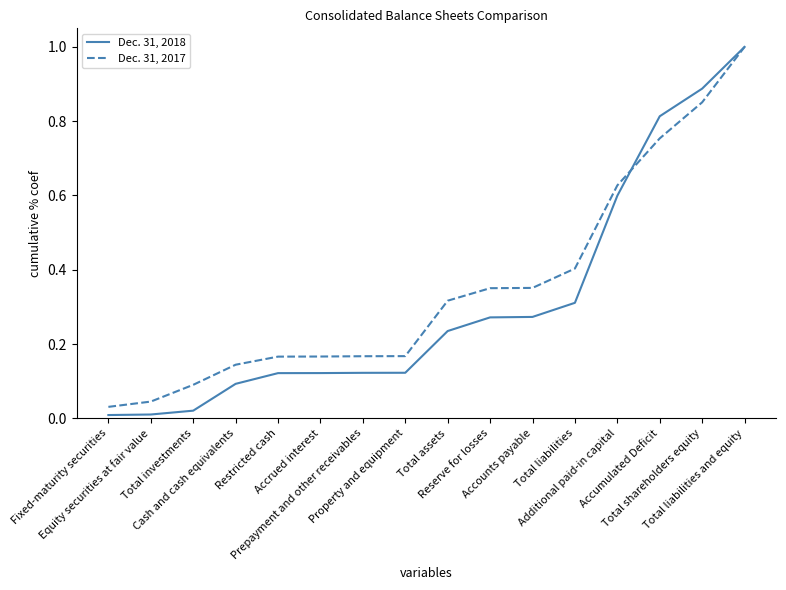

True or false: Dec. 31, 2018 and Dec. 31, 2017 cross at least once.

True